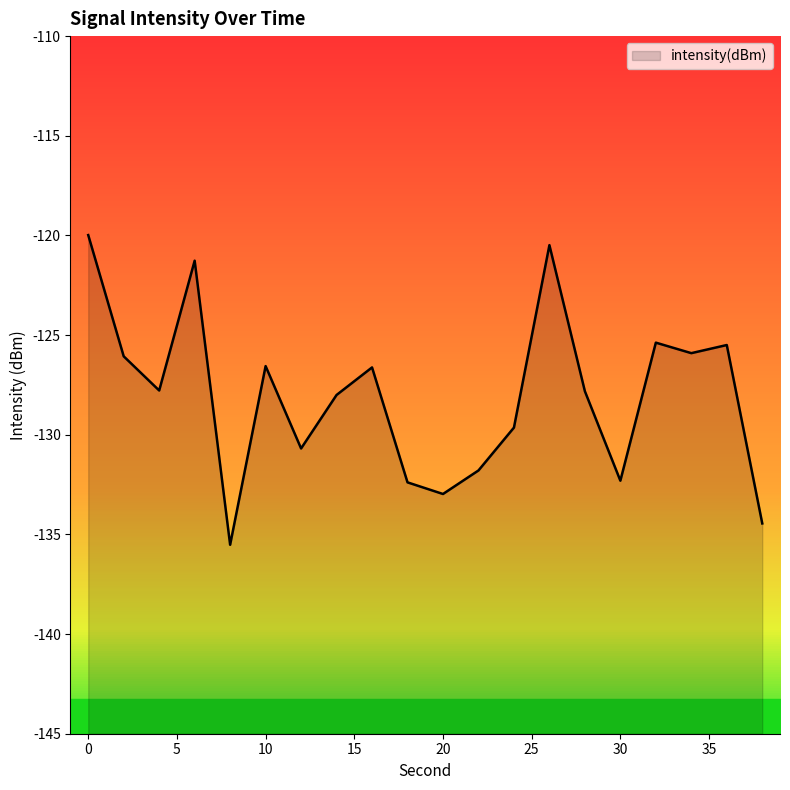

At which category does the chart reach its minimum across all series?

8